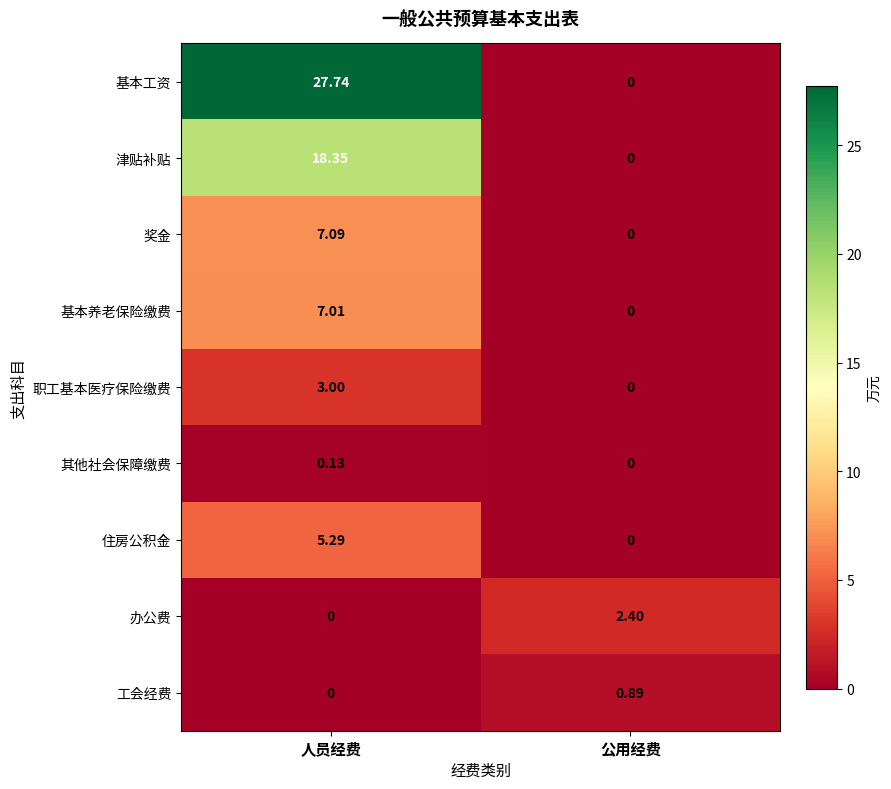

What is the total value across all series at 人员经费?

68.6